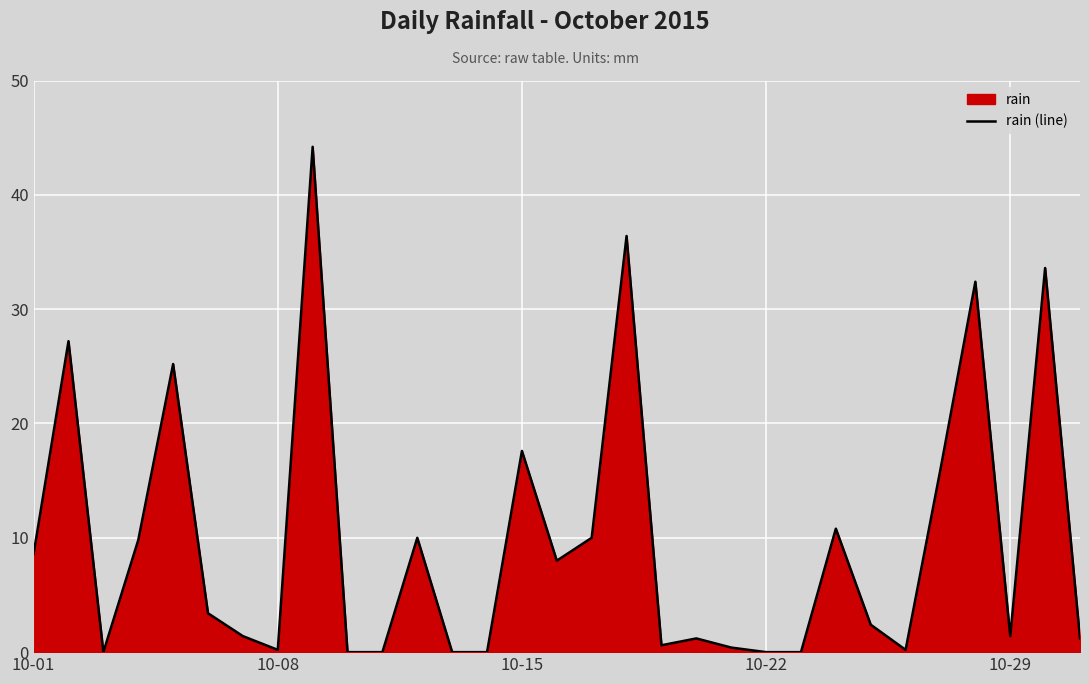

How many positive values are there?

24